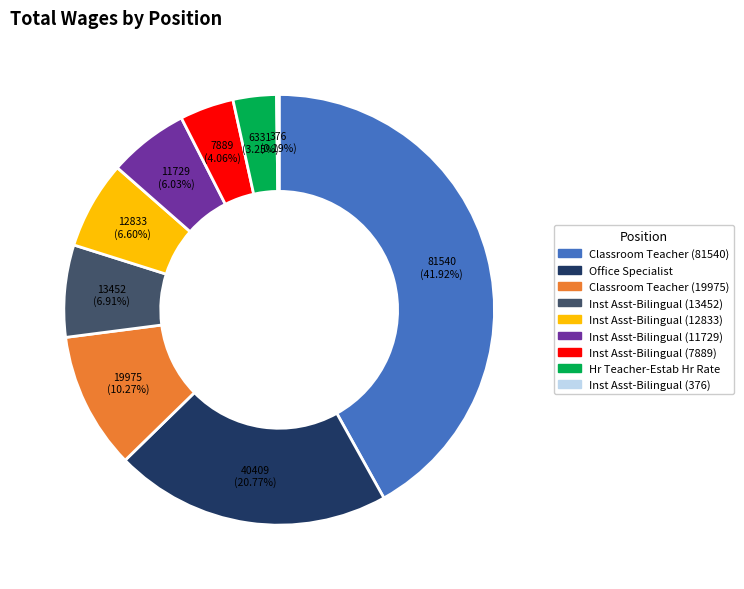

What is the largest slice in the pie chart?

Classroom Teacher (81540)